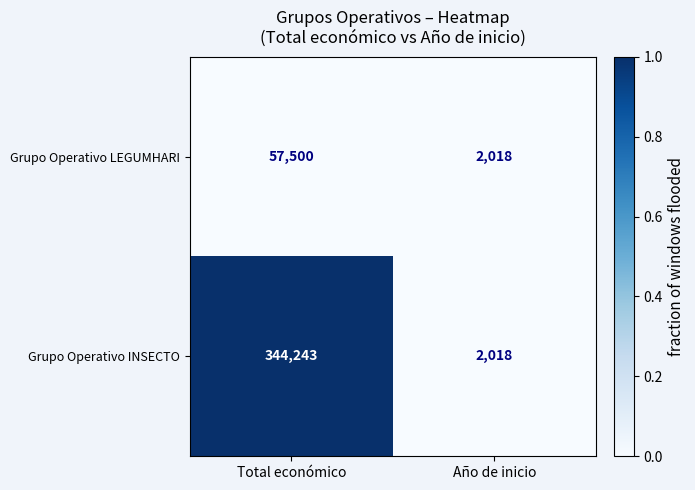

What is the spread (max minus min) of values at Total económico?

286743